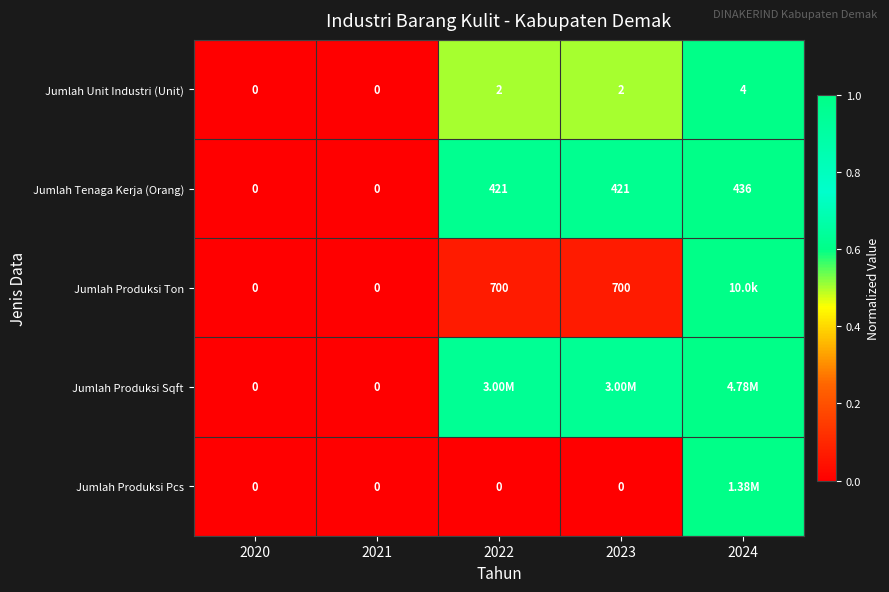

How many Jumlah Produksi Pcs values are between 0 and 1?

5